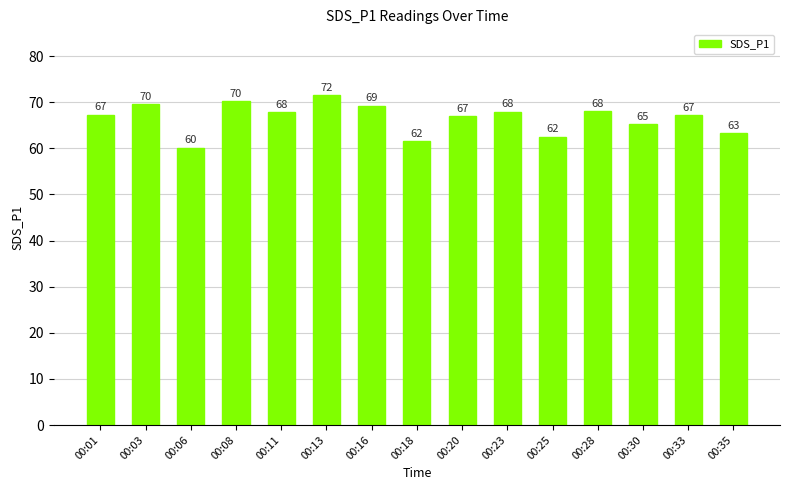

What is the approximate value at 00:30?

65.2